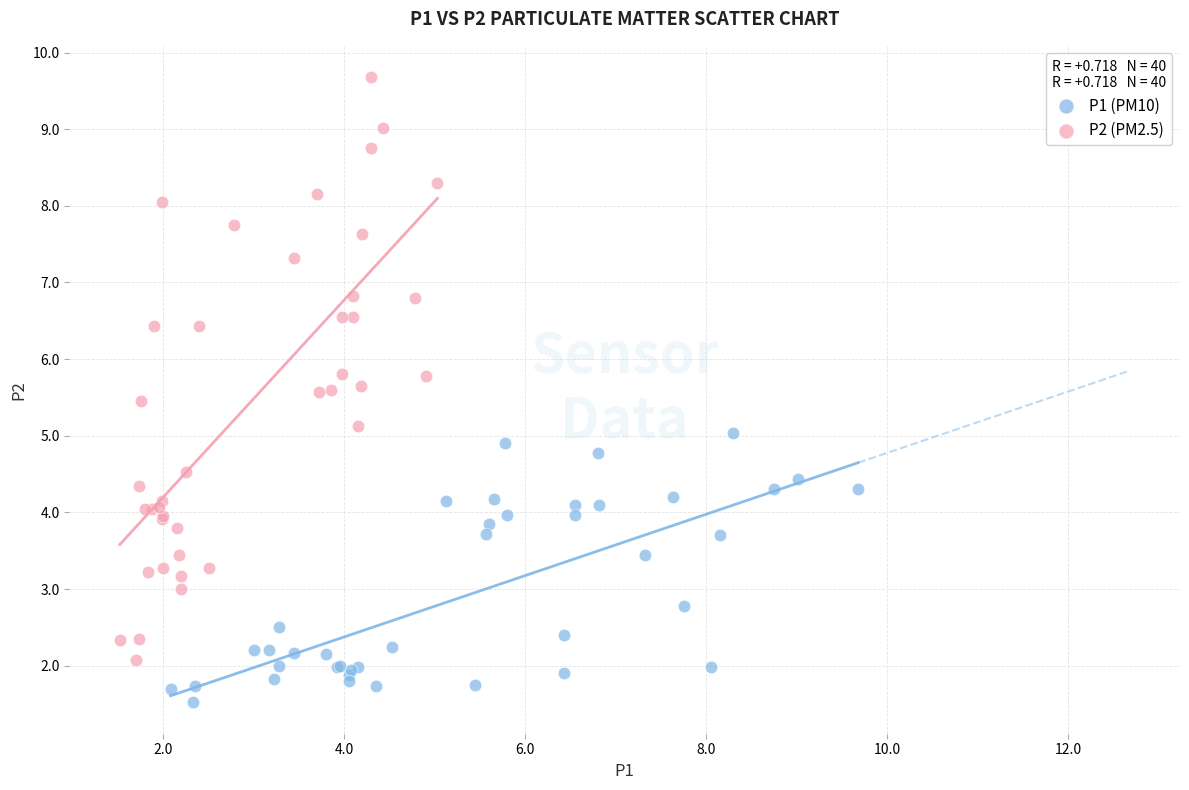

Which series contains the highest Y value?

P2 (PM2.5)